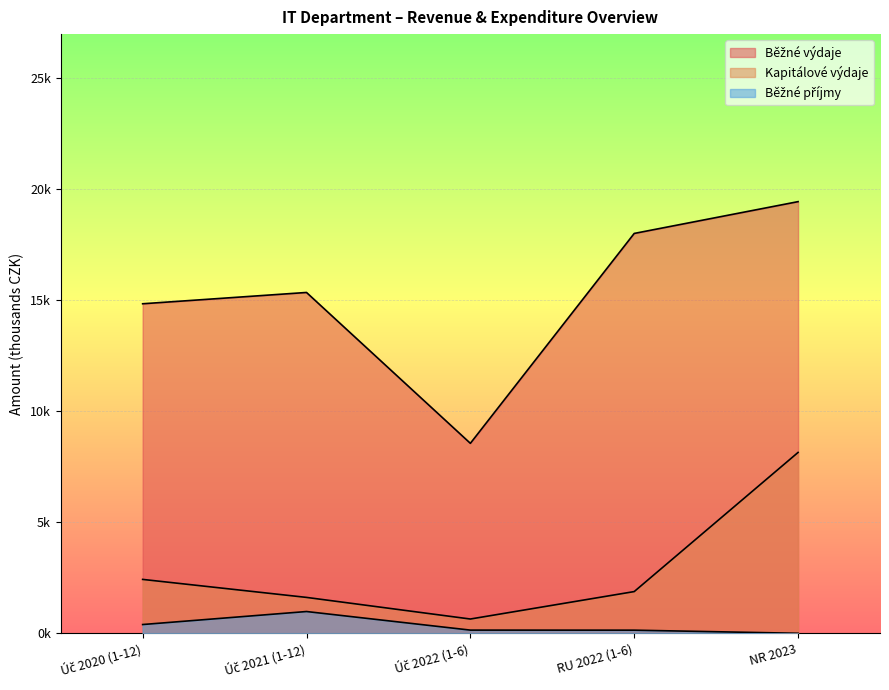

Rank the series by their maximum value, from highest to lowest.

Běžné výdaje, Kapitálové výdaje, Běžné příjmy